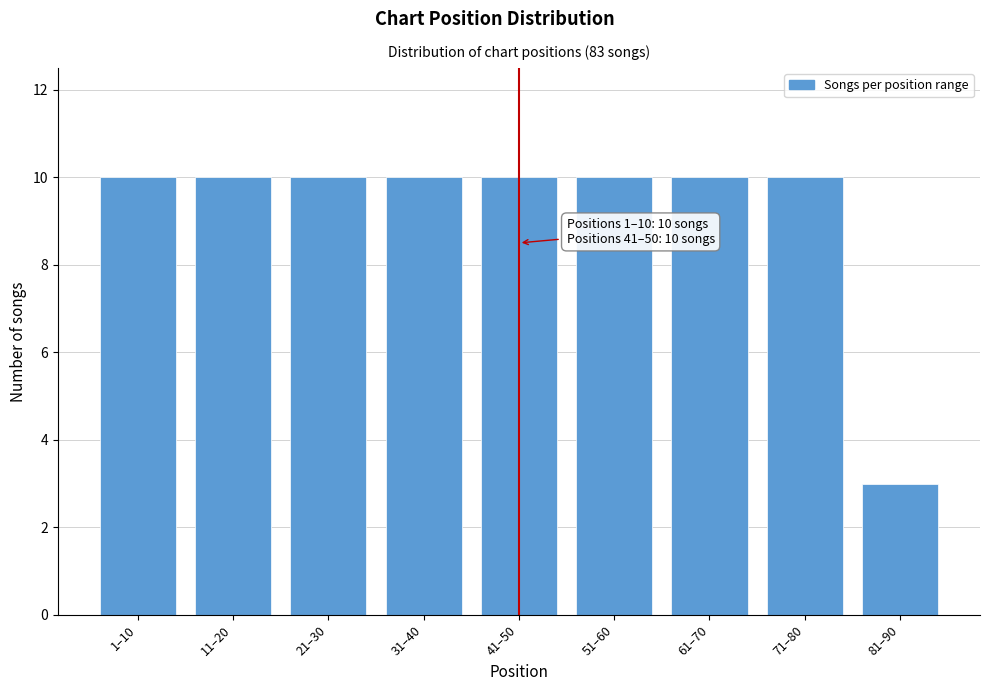

Reading left to right, what are all the values shown in this chart?

10	10	10	10	10	10	10	10	3